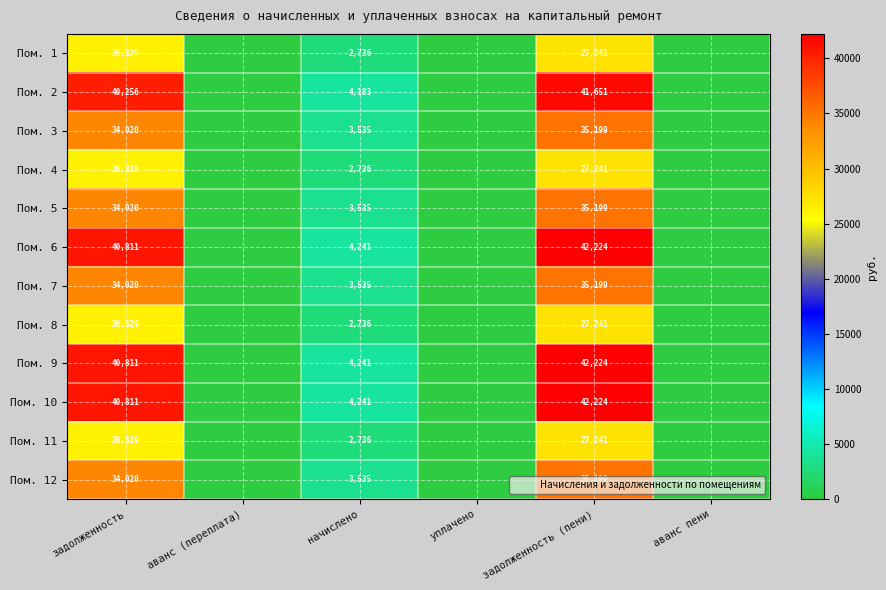

At how many categories does at least one series exceed 18172?

2